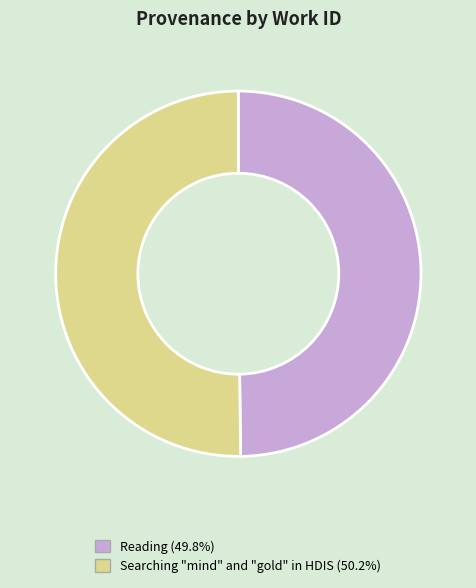

Is the sum of Searching "mind" and "gold" in HDIS and Reading greater than half?

Yes